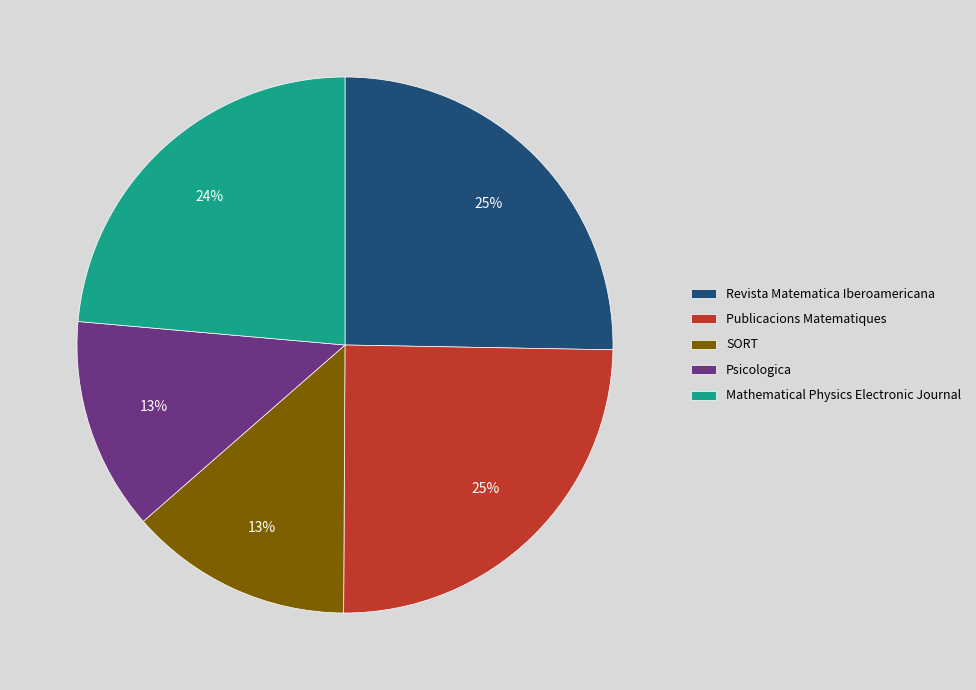

What is the ratio of the value at Mathematical Physics Electronic Journal to the value at Publicacions Matematiques?

1.0